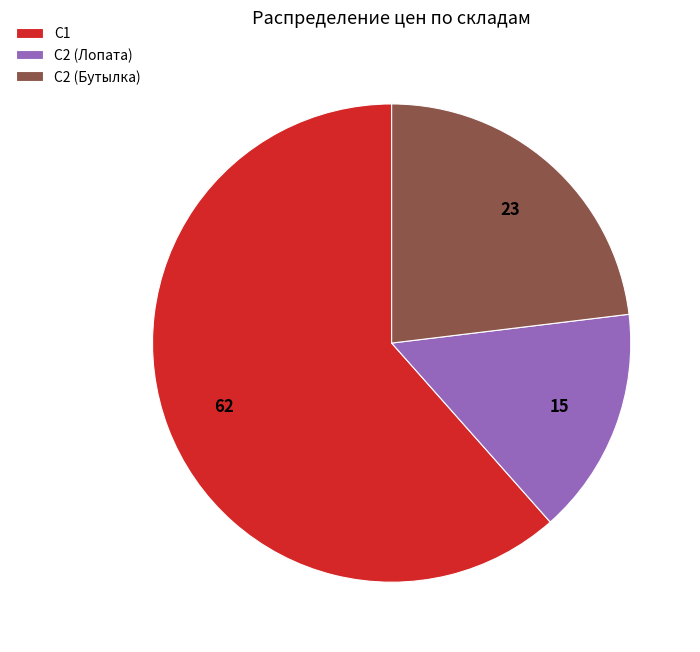

Approximately how many times larger is the value at С2 (Бутылка) compared to С1?

0.4